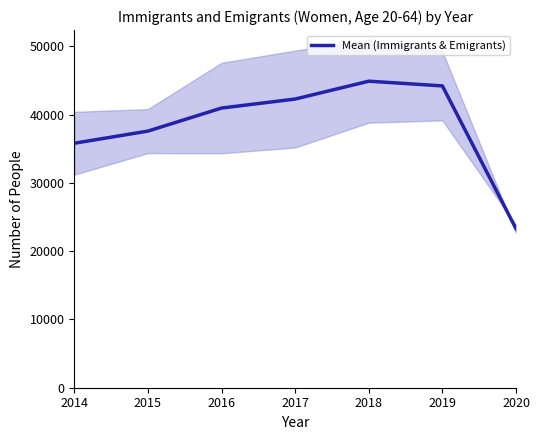

Which category has the lowest value across all series?

2020